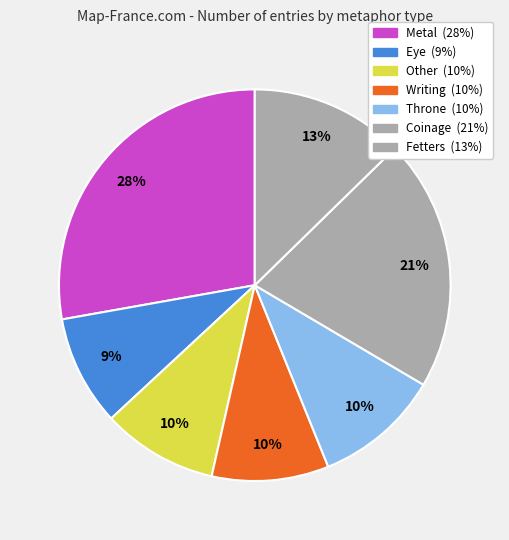

How many slices are in this pie chart?

7